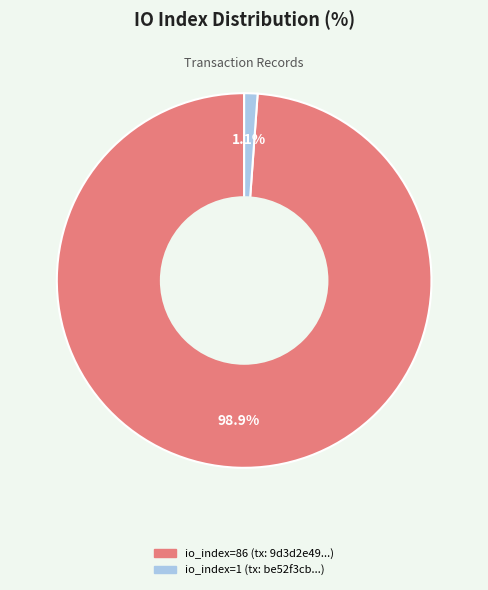

What is the majority slice?

io_index=86